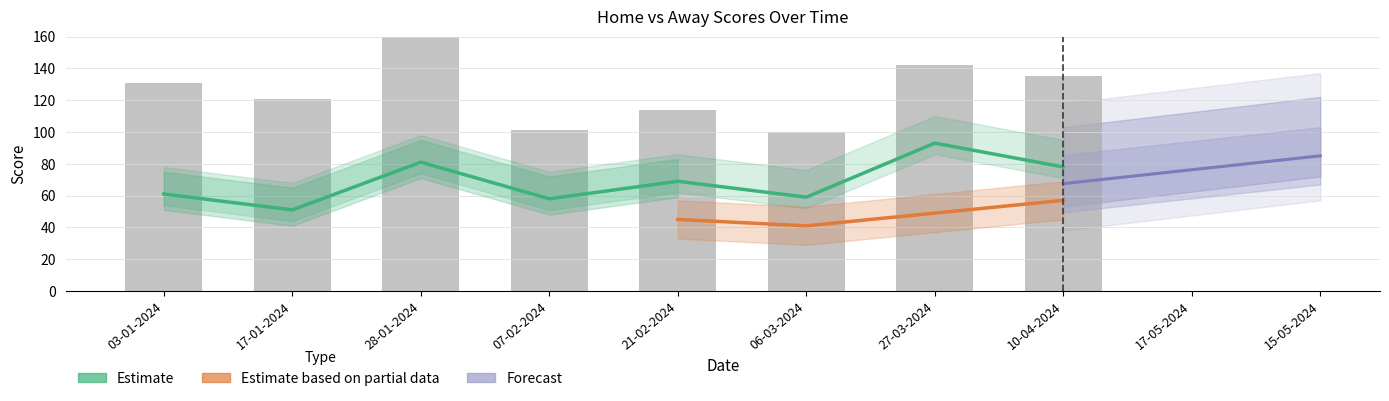

Rank the categories by value from highest to lowest.

27-03-2024, 28-01-2024, 10-04-2024, 21-02-2024, 03-01-2024, 06-03-2024, 07-02-2024, 17-01-2024